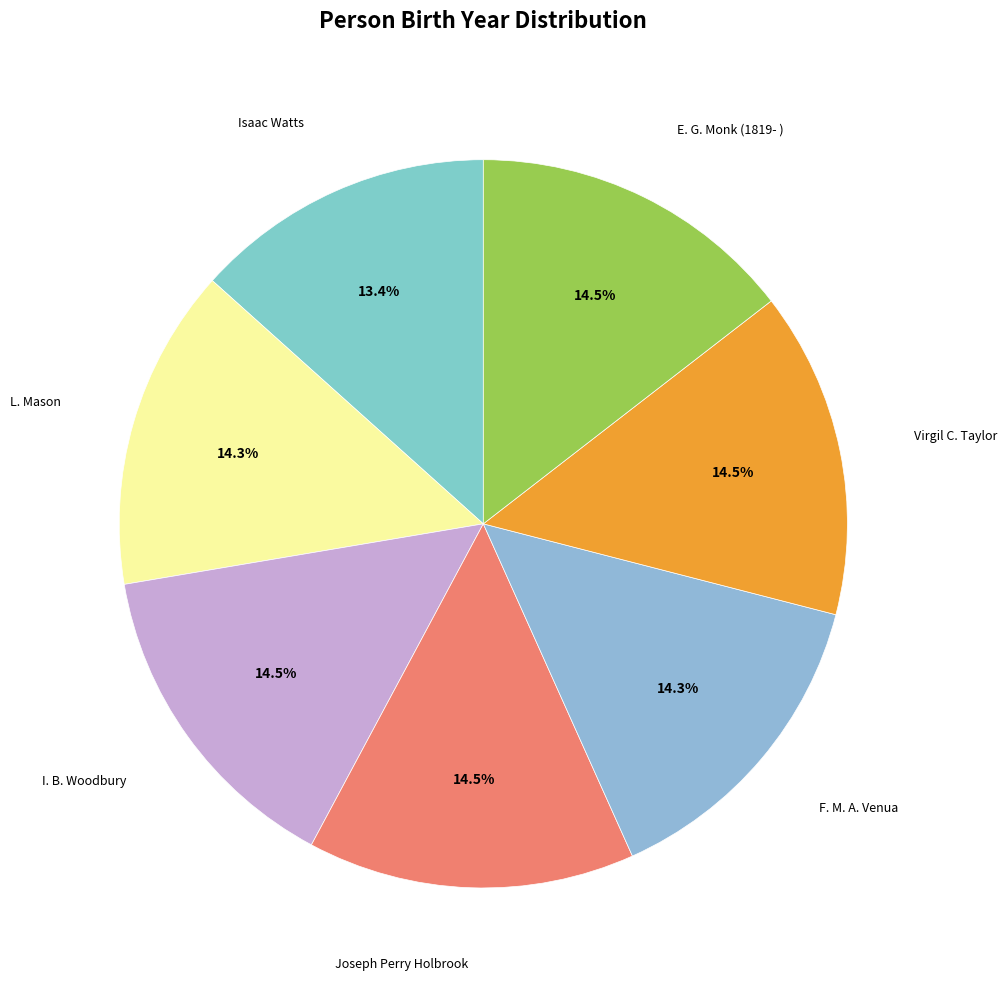

Does F. M. A. Venua represent more than half of the total?

No